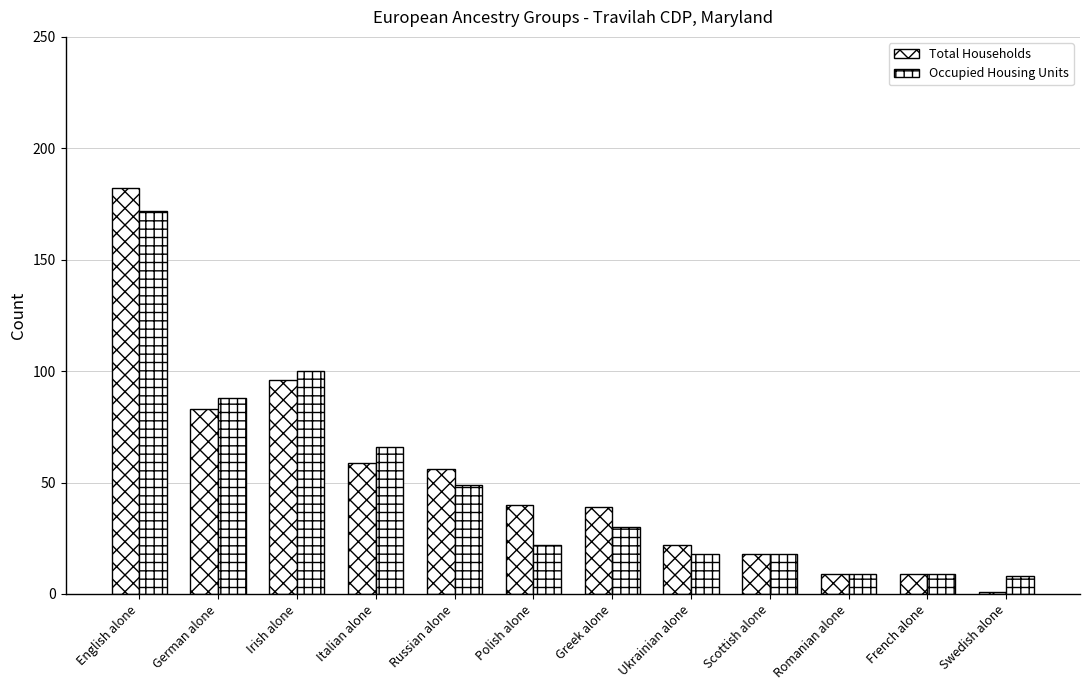

How many data points does each series have?

12